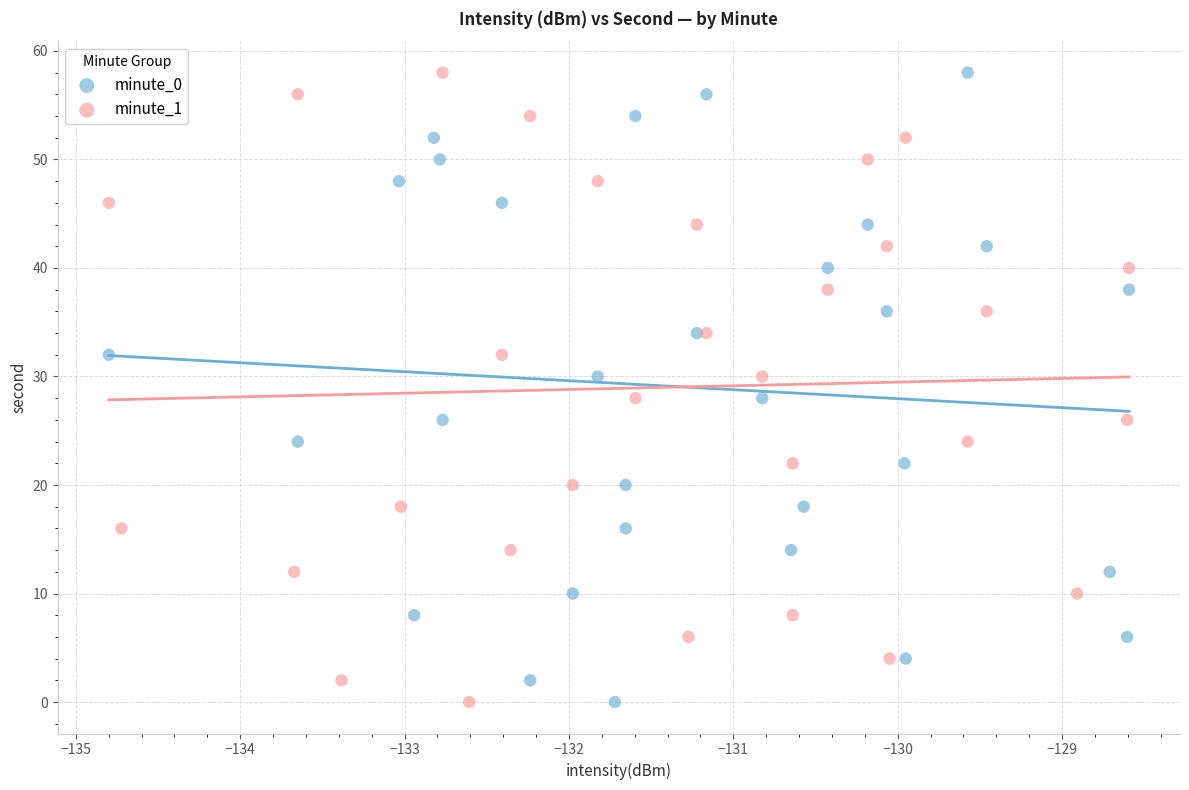

What are all the series names shown in the legend?

minute_0, minute_1